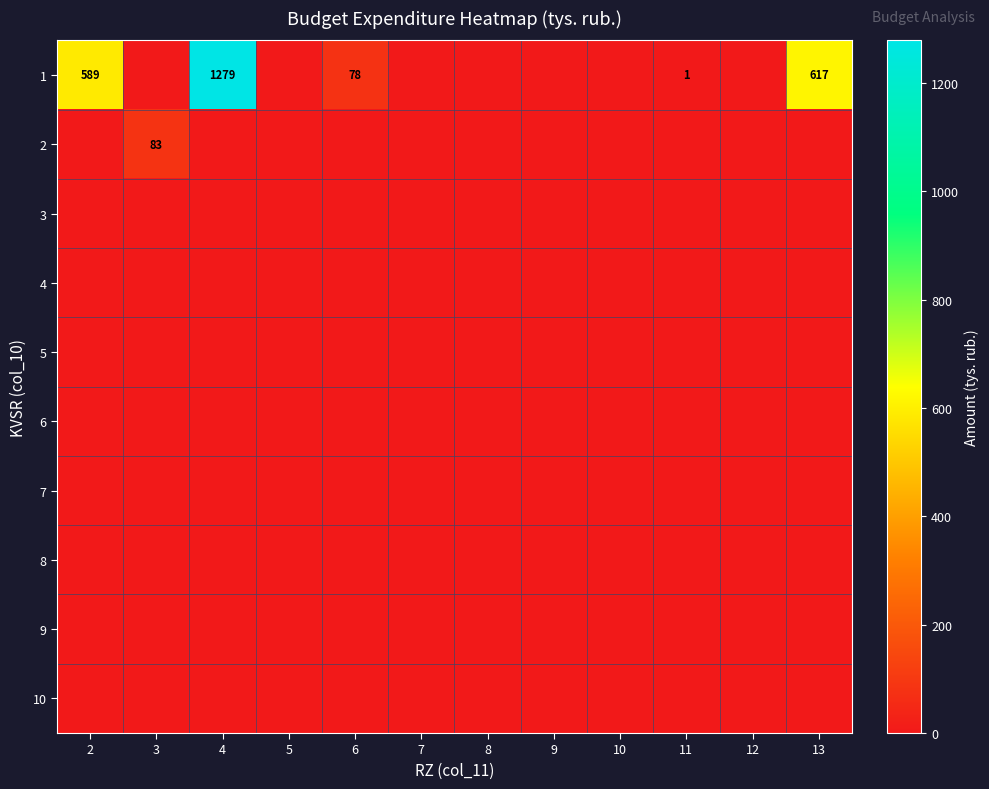

What is the difference between the maximum and second lowest values in the 1 series?

1279